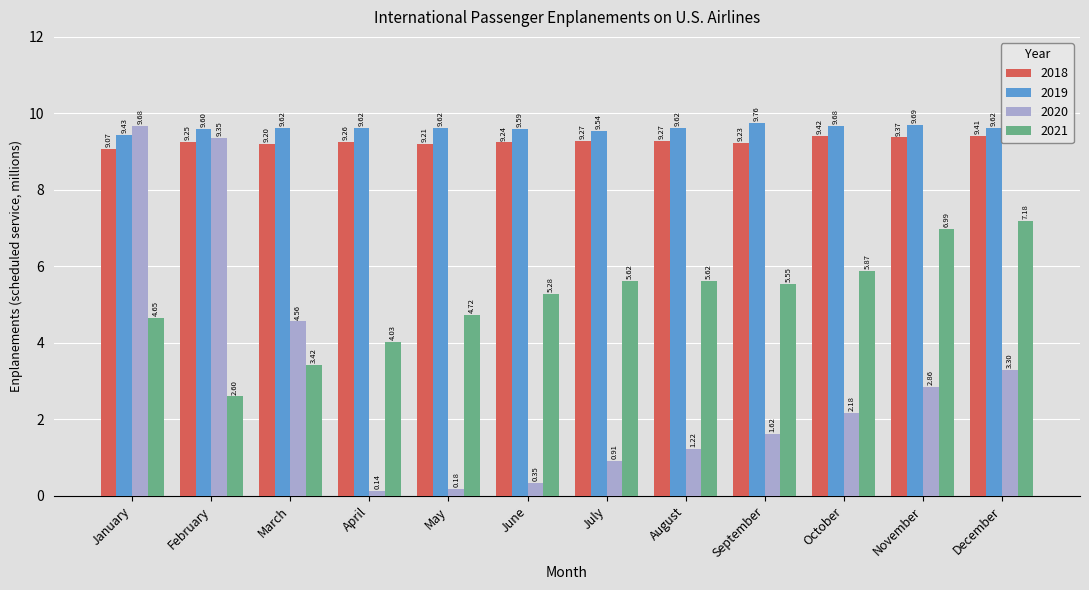

At which category does the chart reach its minimum across all series?

April